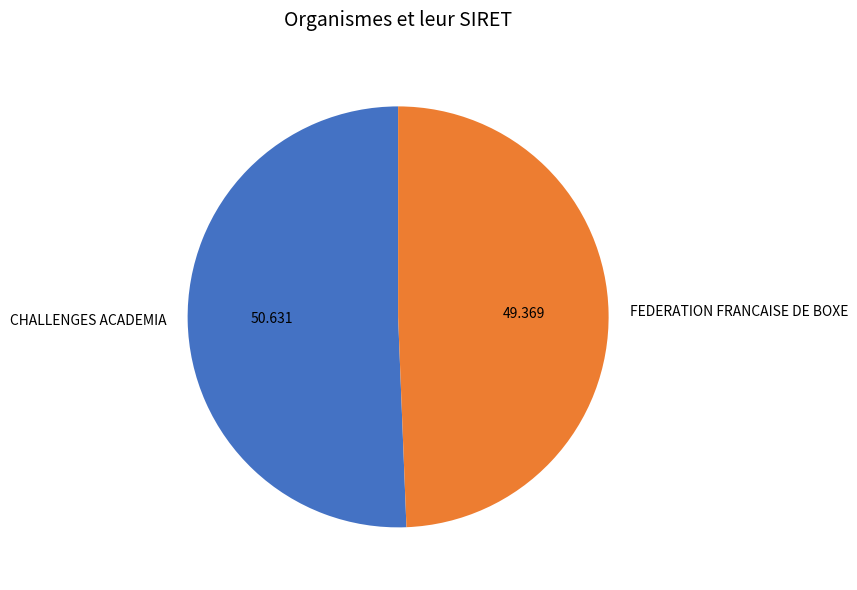

The FEDERATION FRANCAISE DE BOXE slice represents 49% of the pie. True or false?

True